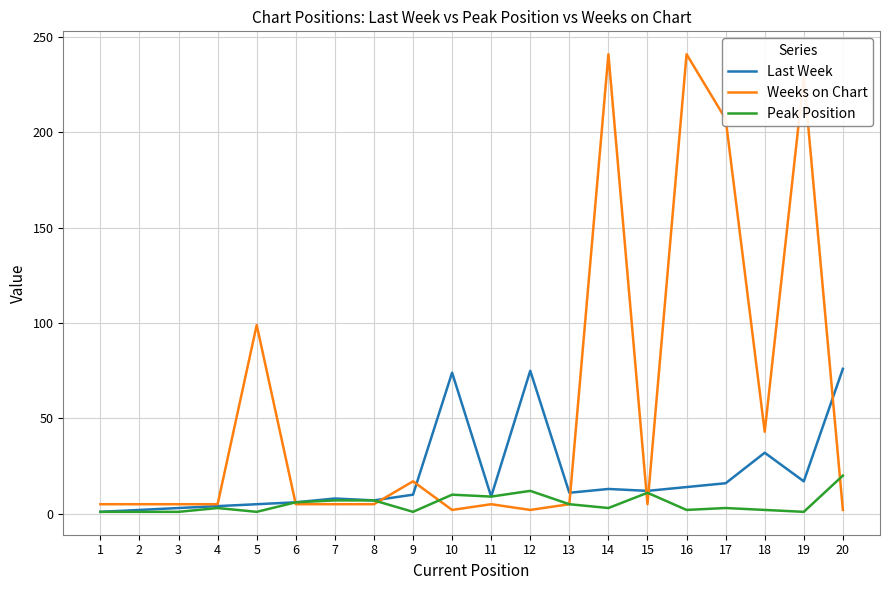

Is it true that Peak Position equals 3 at 4?

True